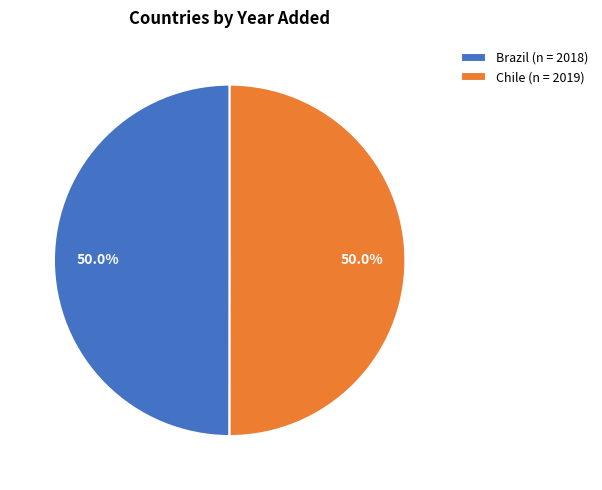

Approximately how many times larger is the value at Brazil (n = 2018) compared to Chile (n = 2019)?

1.0